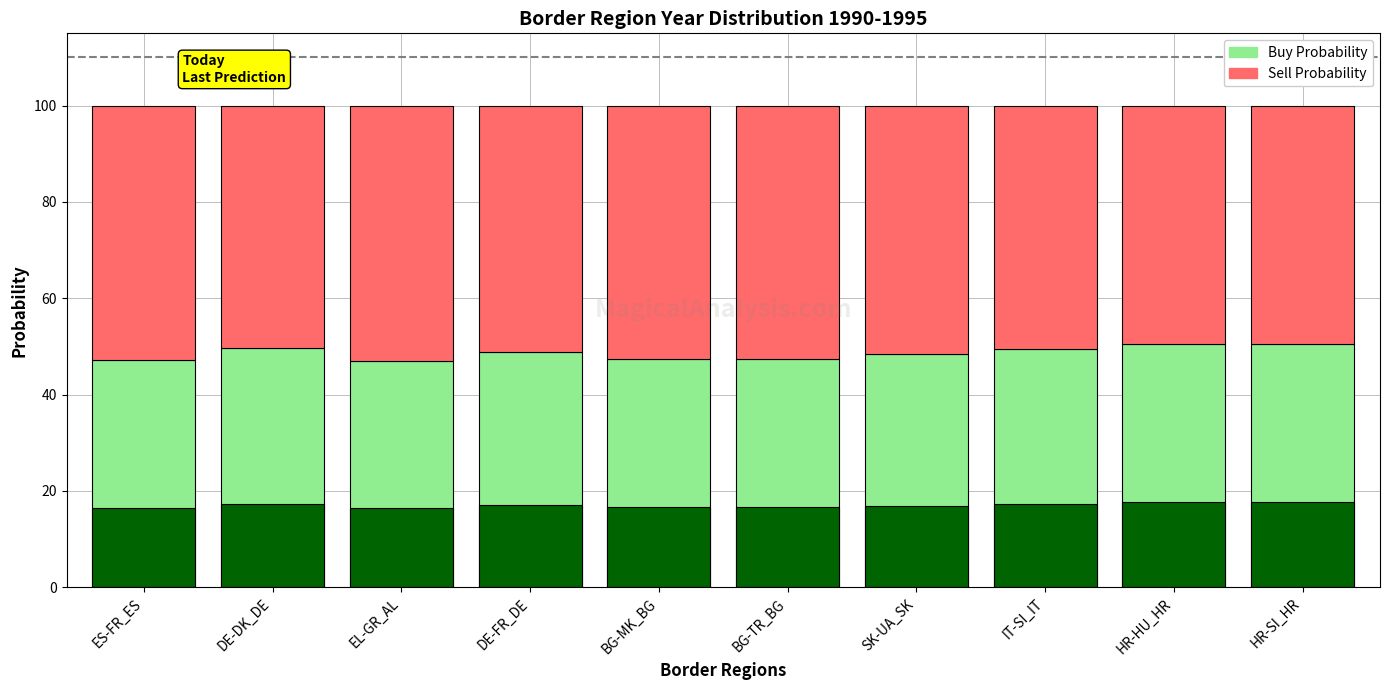

Reading left to right, what are all the values shown in this chart?

Buy Probability: ES-FR_ES=47.2	DE-DK_DE=49.7	EL-GR_AL=47.0	DE-FR_DE=48.9	BG-MK_BG=47.4	BG-TR_BG=47.4	SK-UA_SK=48.4	IT-SI_IT=49.4	HR-HU_HR=50.5	HR-SI_HR=50.5
Sell Probability: ES-FR_ES=52.8	DE-DK_DE=50.3	EL-GR_AL=53.0	DE-FR_DE=51.1	BG-MK_BG=52.6	BG-TR_BG=52.6	SK-UA_SK=51.6	IT-SI_IT=50.6	HR-HU_HR=49.5	HR-SI_HR=49.5